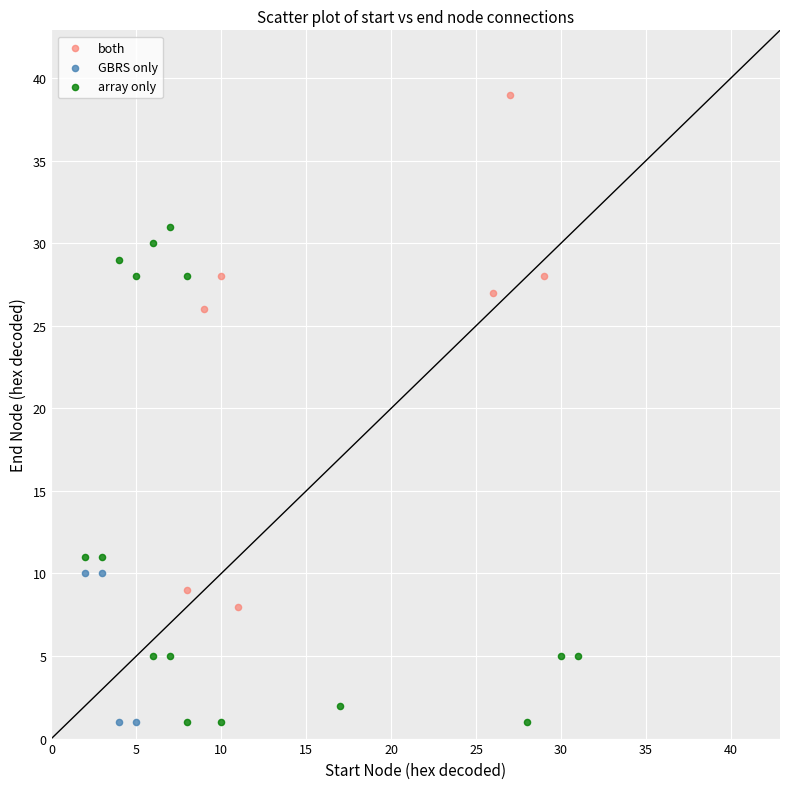

Which series contains the highest Y value?

both